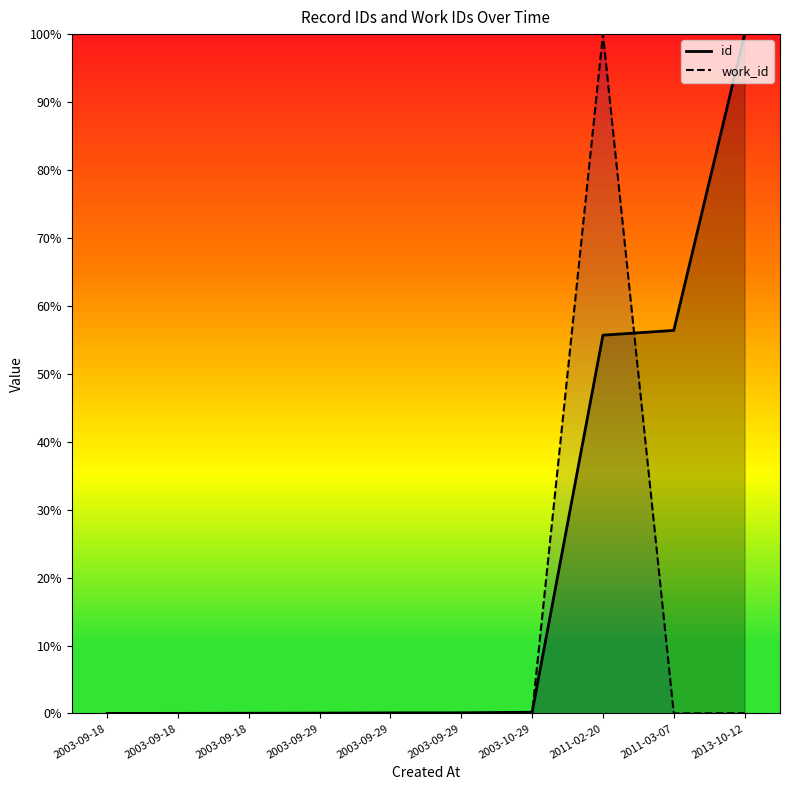

How many interior local valleys does the work_id series have?

1